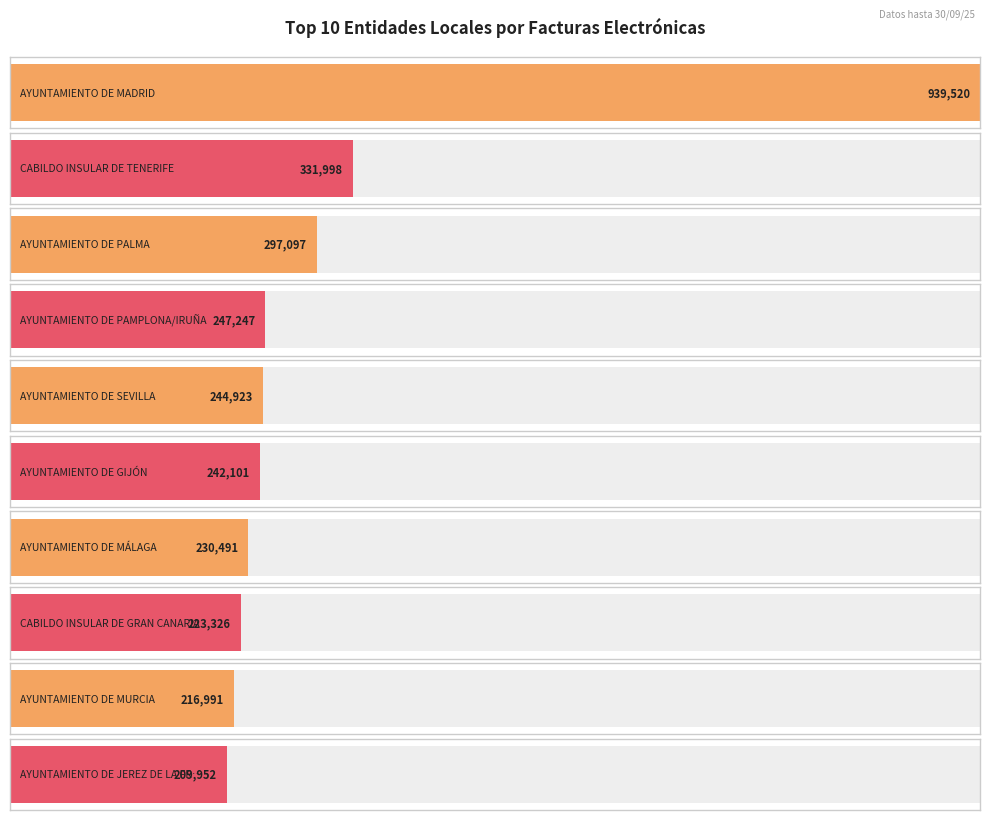

Are the bars grouped side by side (vs. stacked)?

No